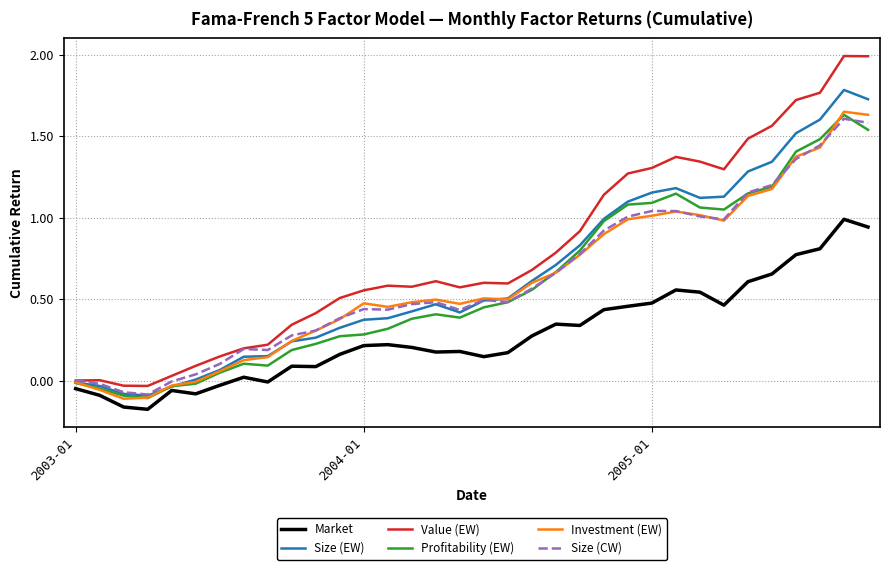

What is the difference between the maximum and minimum values in the Size (EW) series?

1.9